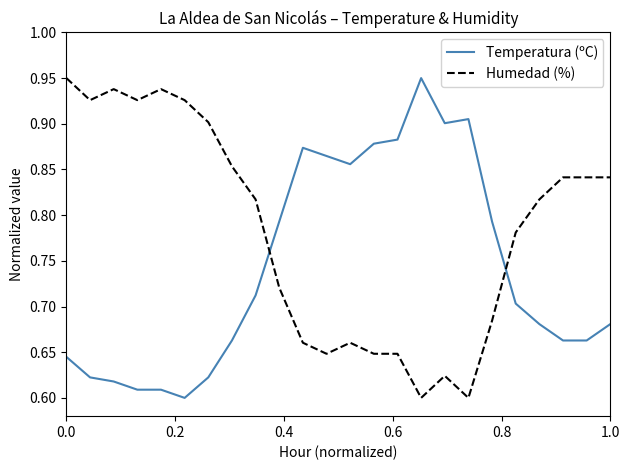

True or false: Humedad (%) and Temperatura (ºC) intersect in this chart.

True